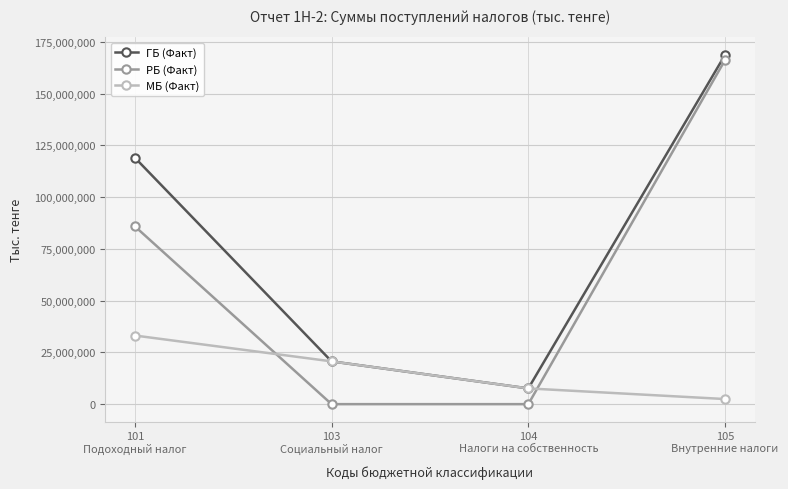

The value of РБ (Факт) at 101
Подоходный налог is 56229781. True or false?

False